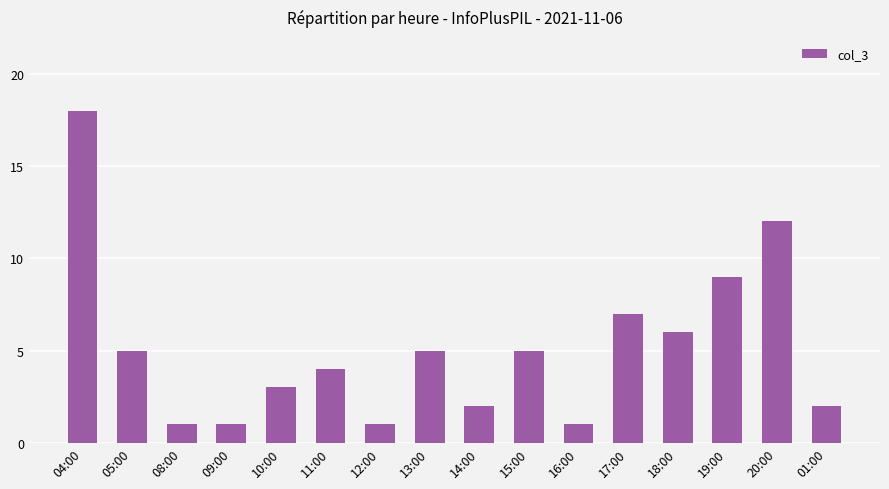

Which label corresponds to the largest value in the chart?

04:00